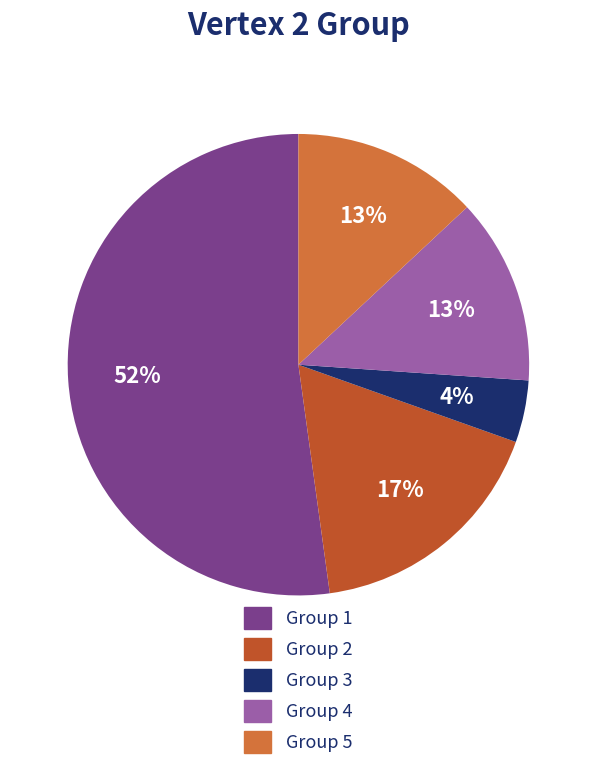

Which slice represents more than half of the pie?

Group 1